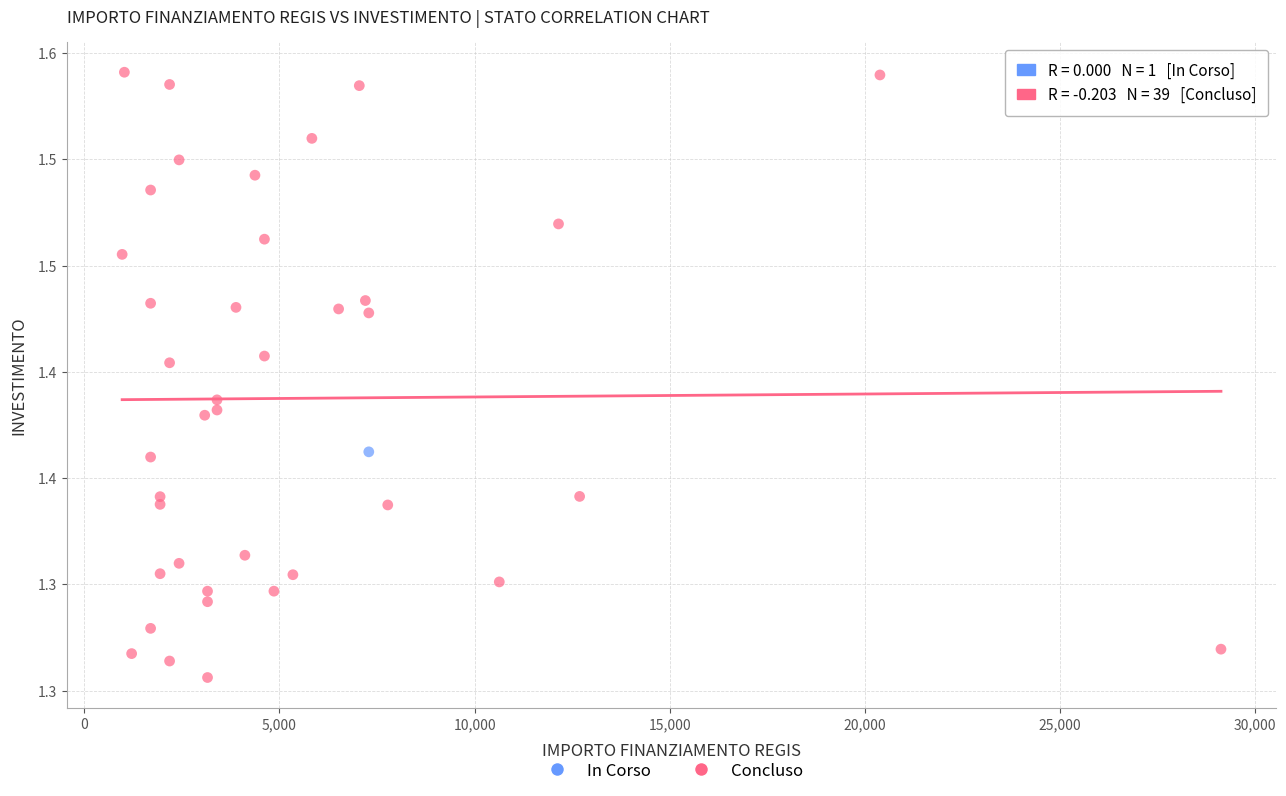

What are all the series names shown in the legend?

In Corso, Concluso